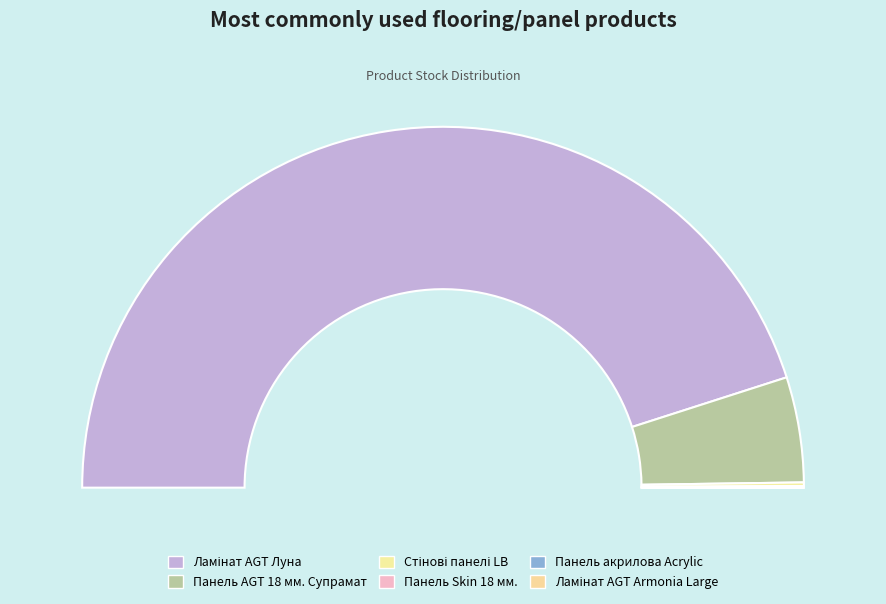

Does Ламінат AGT Луна represent more than half of the total?

Yes